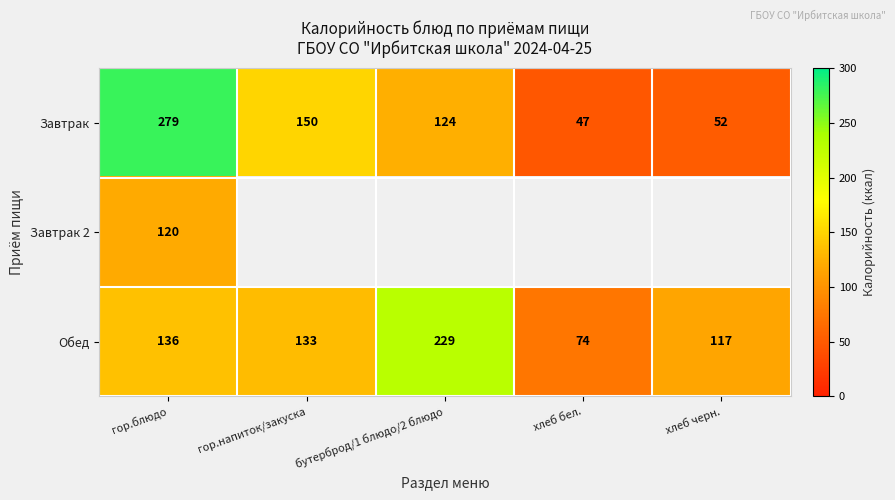

What is the sum of all Завтрак values?

652